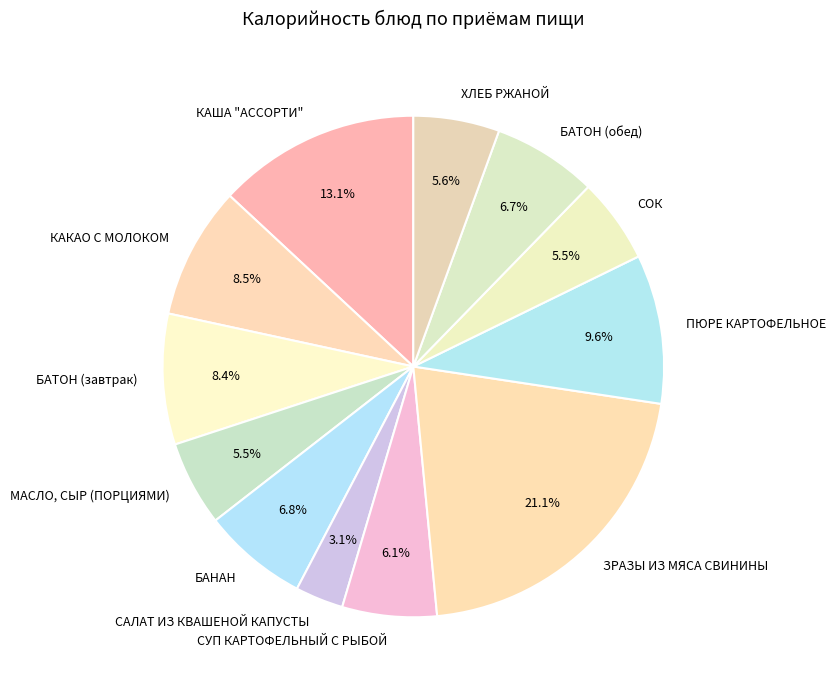

Approximately how many times larger is the value at ПЮРЕ КАРТОФЕЛЬНОЕ compared to КАША "АССОРТИ"?

0.7